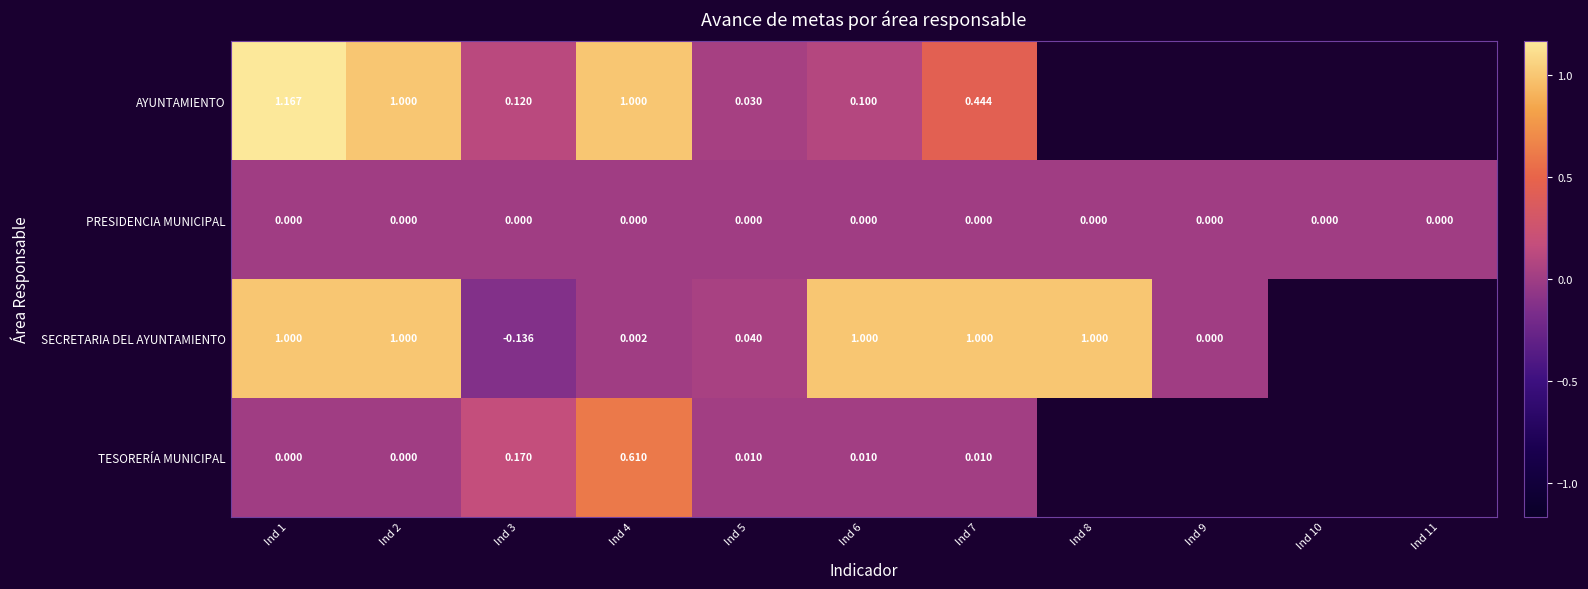

The SECRETARIA DEL AYUNTAMIENTO series shows 0.7 at Ind 2. True or false?

False